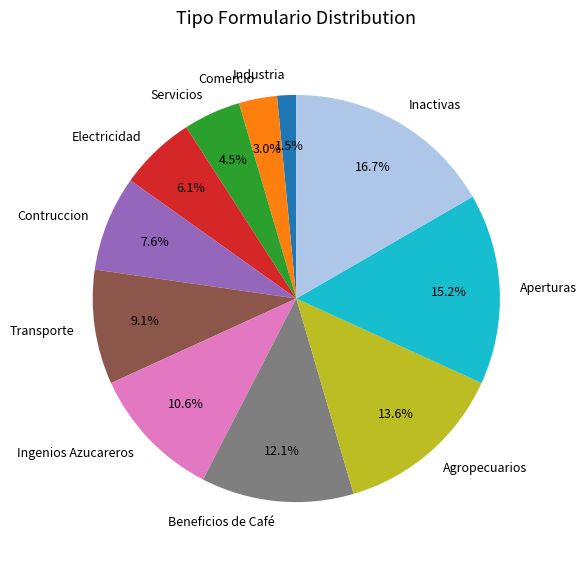

Count the number of slices in the pie.

11